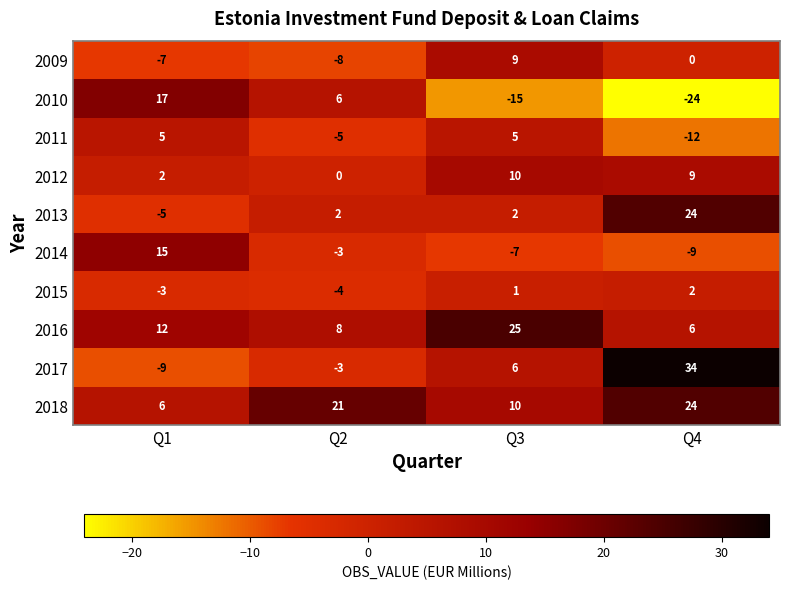

At Q1, list the series in order from largest to smallest.

2010, 2014, 2016, 2018, 2011, 2012, 2015, 2013, 2009, 2017